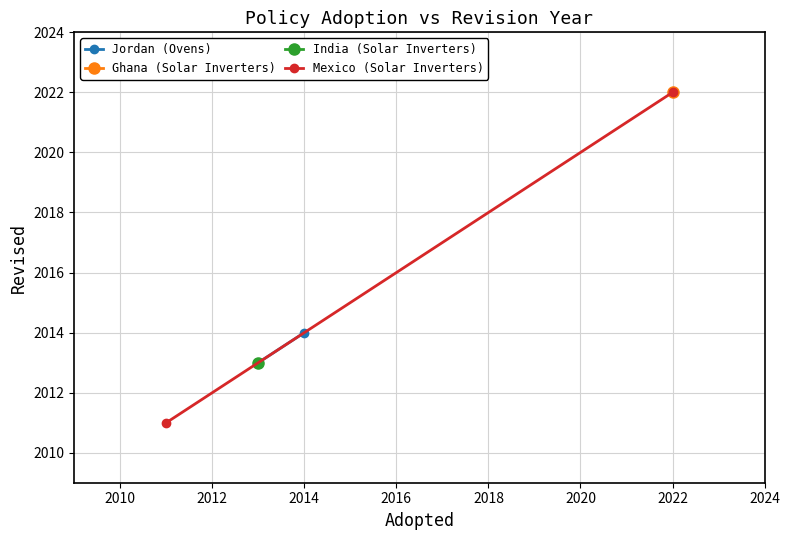

At how many categories does at least one series exceed 2014?

1